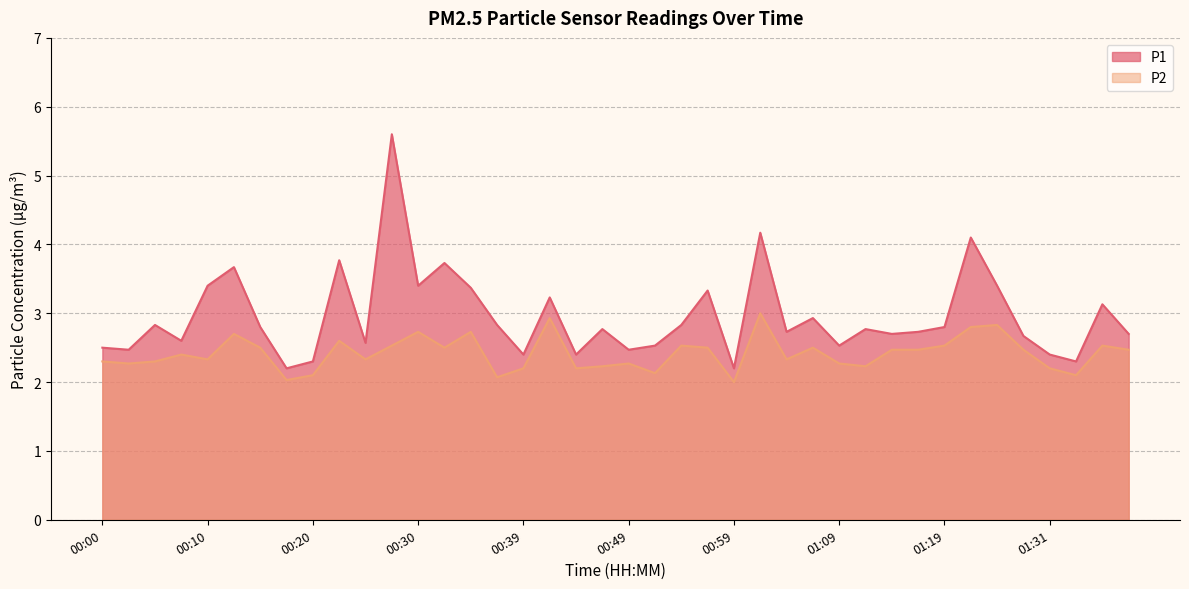

How many series are shown in this chart?

2